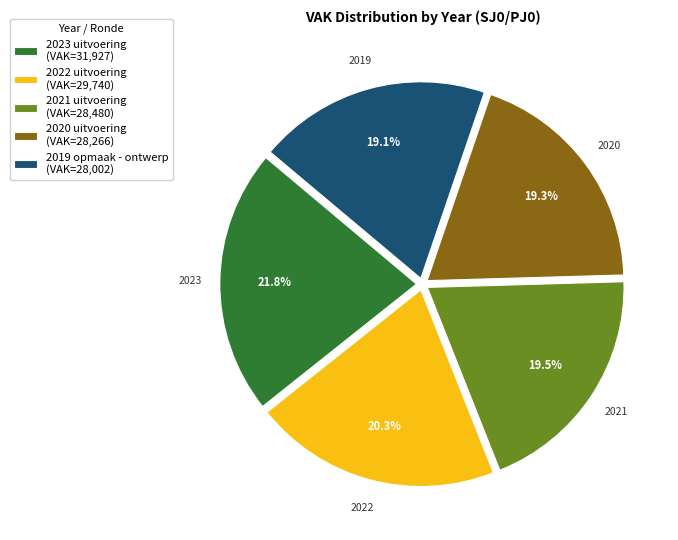

How many slices are in this pie chart?

5